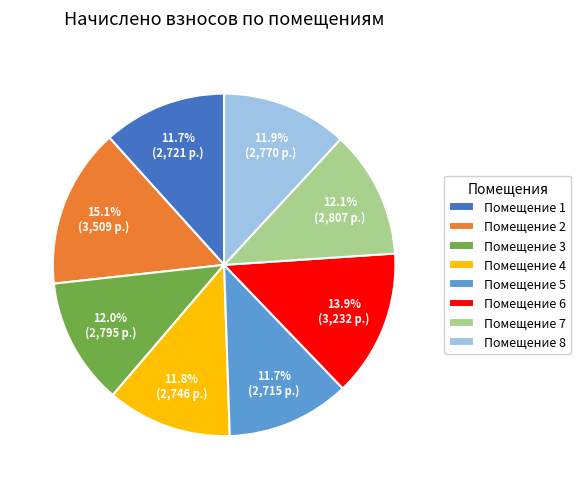

Is Помещение 1 the majority of the pie?

No